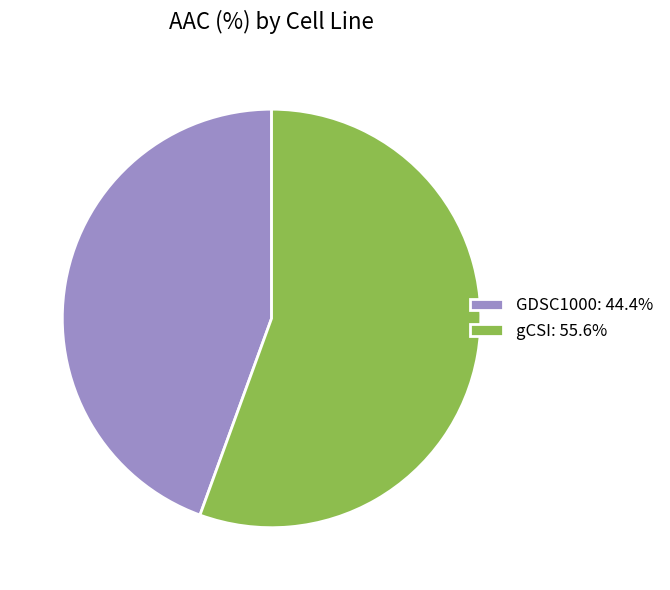

Does GDSC1000 represent more than half of the total?

No